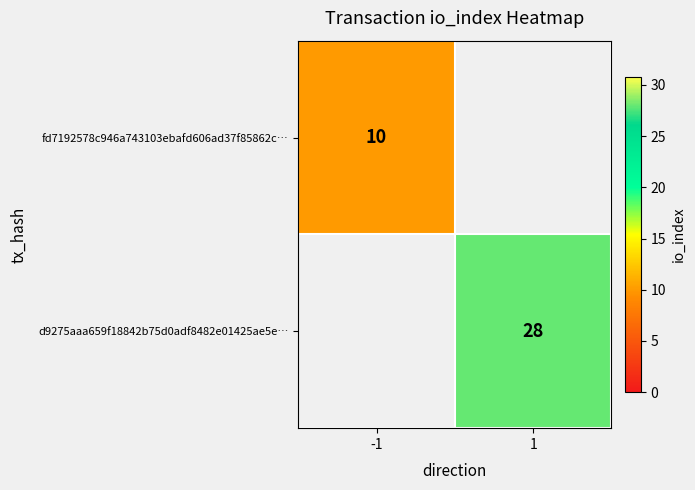

The value of d9275aaa659f18842b75d0adf8482e01425ae5e… at 1 is 45.3. True or false?

False